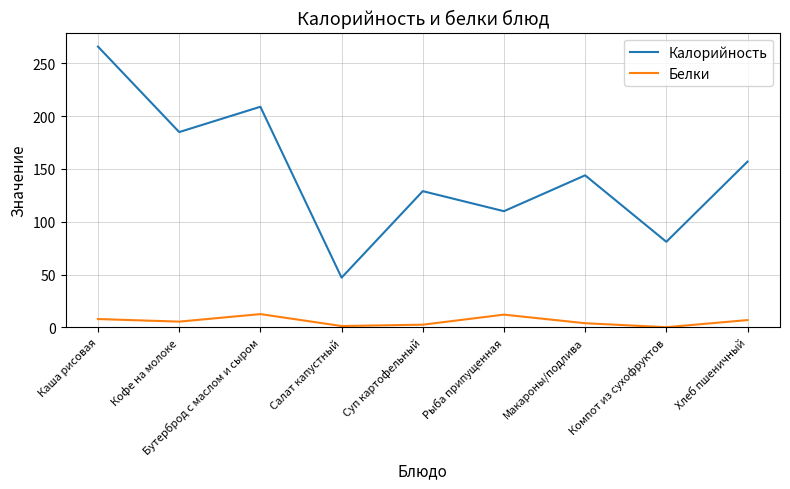

Rank the series by their average value, from highest to lowest.

Калорийность, Белки